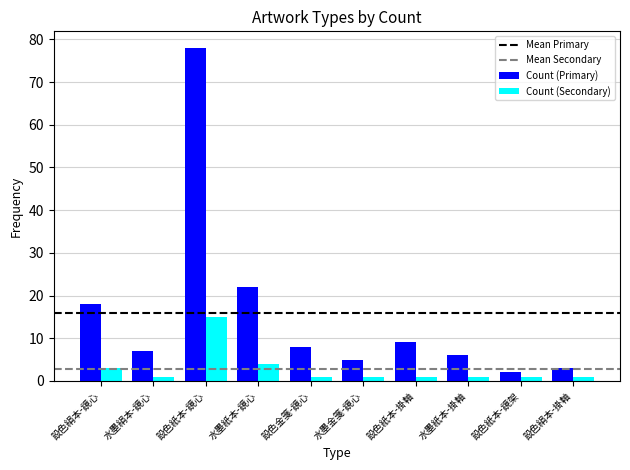

How many distinct data groups are displayed?

2